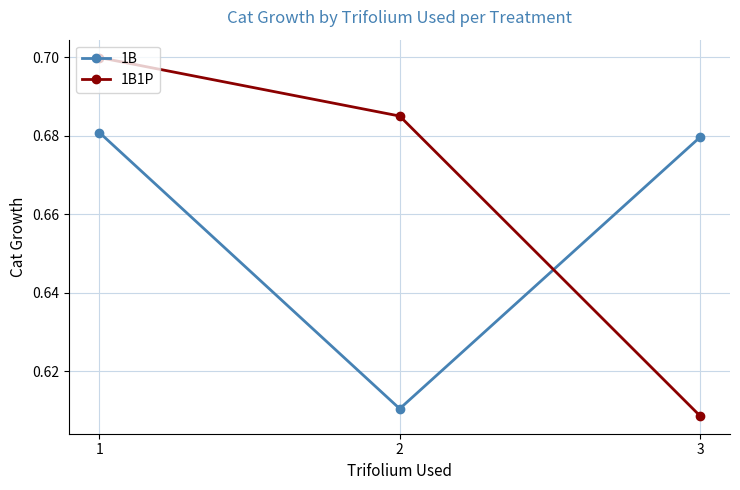

List the series in order of their peak value, lowest first.

1B, 1B1P